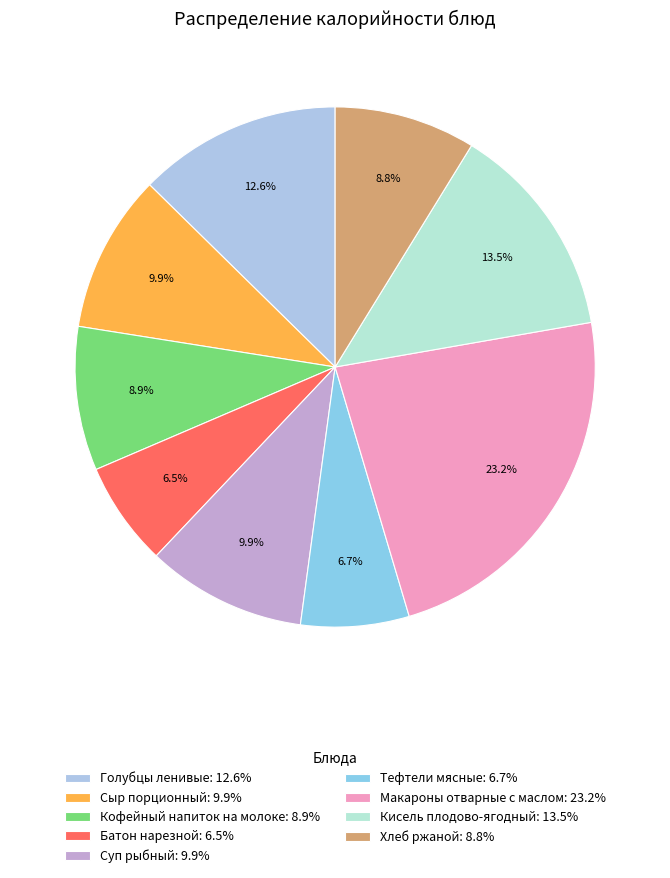

What percentage is the Кофейный напиток на молоке slice, to the nearest percent?

9%